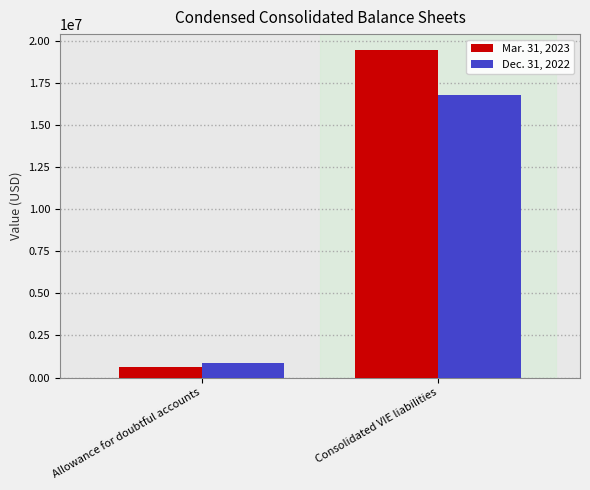

Rank the categories by Mar. 31, 2023 value from lowest to highest.

Allowance for doubtful accounts, Consolidated VIE liabilities